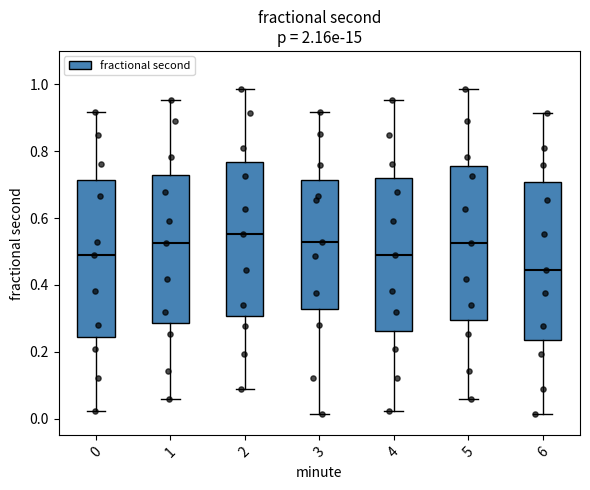

Reading left to right, transcribe this box plot: for each box, give where its median line is, the range the box spans, and where its two whiskers end, as read against the y-axis. The values are not printed on the chart, so give them approximately, as read against the axis.

0: median 0.48, box 0.24 to 0.72, whiskers 0.02 to 0.92
1: median 0.52, box 0.28 to 0.72, whiskers 0.06 to 0.96
2: median 0.56, box 0.30 to 0.76, whiskers 0.08 to 0.98
3: median 0.52, box 0.32 to 0.72, whiskers 0.02 to 0.92
4: median 0.48, box 0.26 to 0.72, whiskers 0.02 to 0.96
5: median 0.52, box 0.30 to 0.76, whiskers 0.06 to 0.98
6: median 0.44, box 0.24 to 0.70, whiskers 0.02 to 0.92